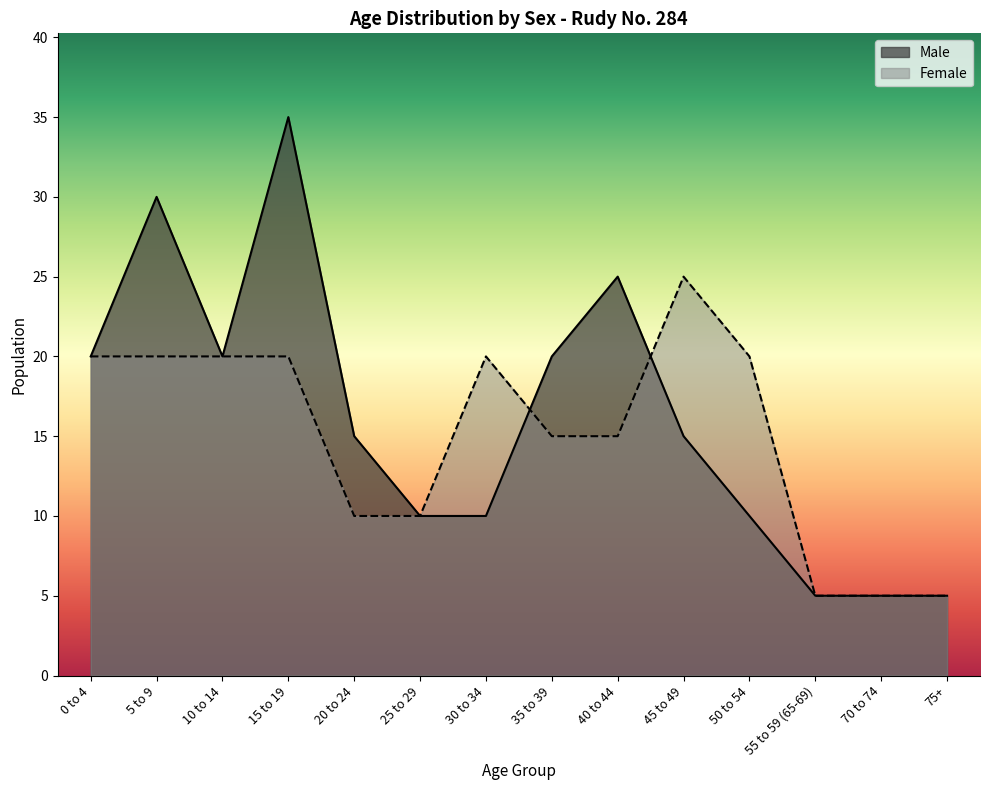

How many values in the Male series are below 15?

6